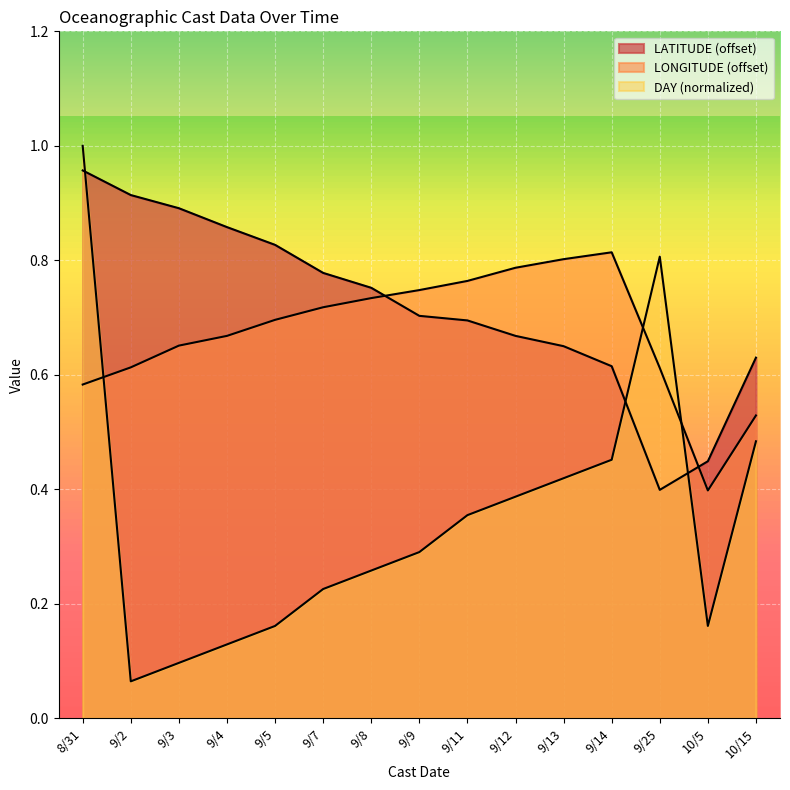

What is the difference between the highest and lowest values at 9/8?

0.5